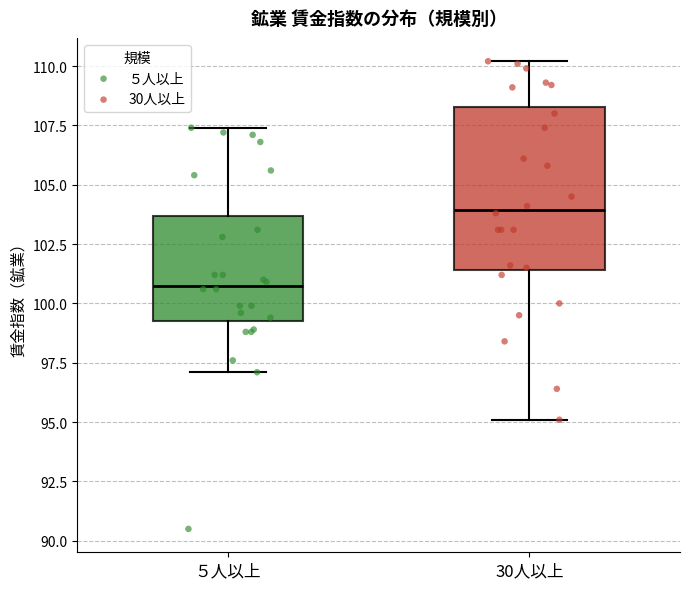

Reading left to right, transcribe this box plot: for each box, give where its median line is, the range the box spans, and where its two whiskers end, as read against the y-axis. The values are not printed on the chart, so give them approximately, as read against the axis.

５人以上: median 101.0, box 99.5 to 103.5, whiskers 97.0 to 107.5
30人以上: median 104.0, box 101.5 to 108.5, whiskers 95.0 to 110.0